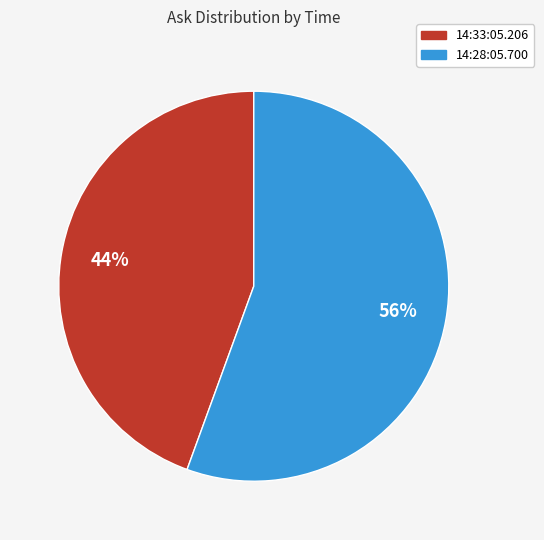

To the nearest percent, what portion does 14:33:05.206 represent?

44%